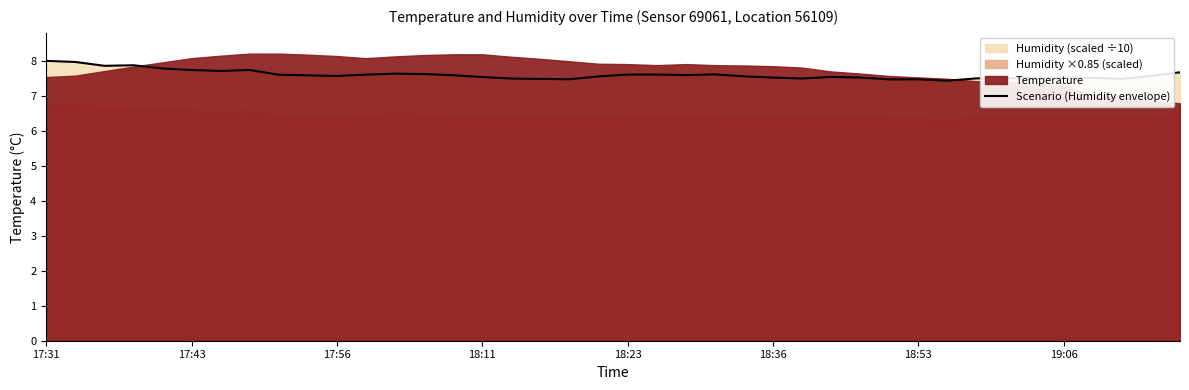

At which label is the value closest to 7?

31